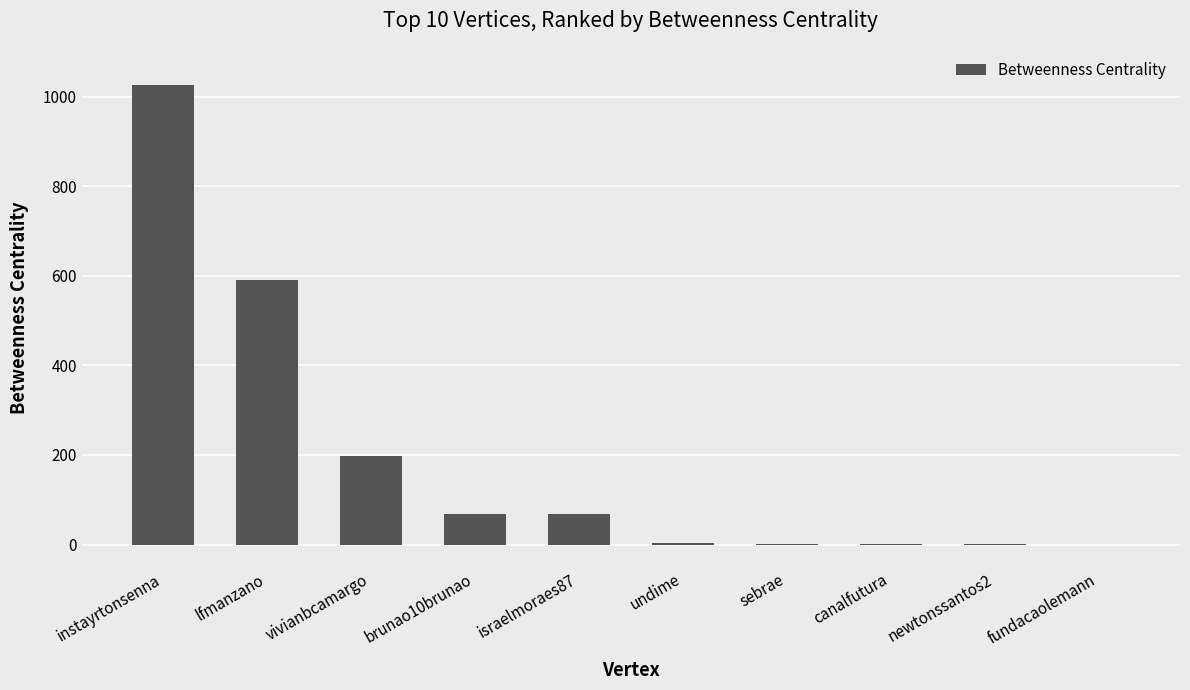

The value at brunao10brunao is 68.0. True or false?

True